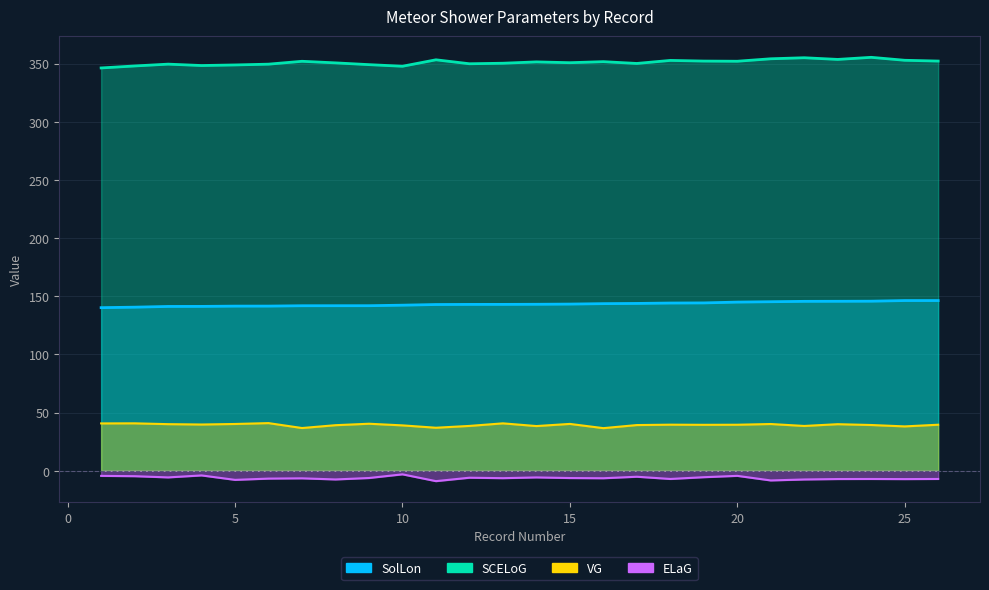

True or false: SCELoG and VG intersect in this chart.

False